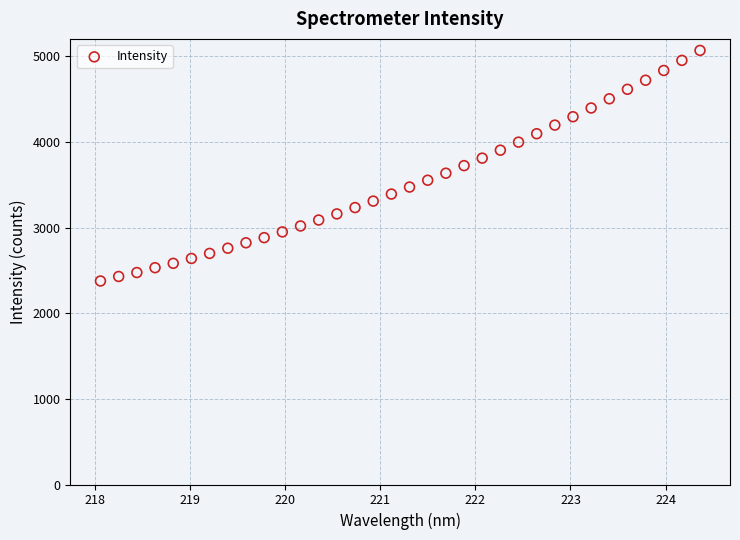

What is the range of Y values (max minus min)?

2693.3